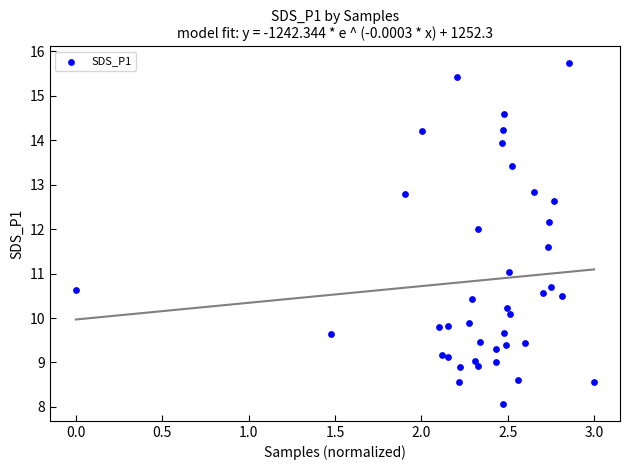

What is the range of X values (max minus min)?

3.0